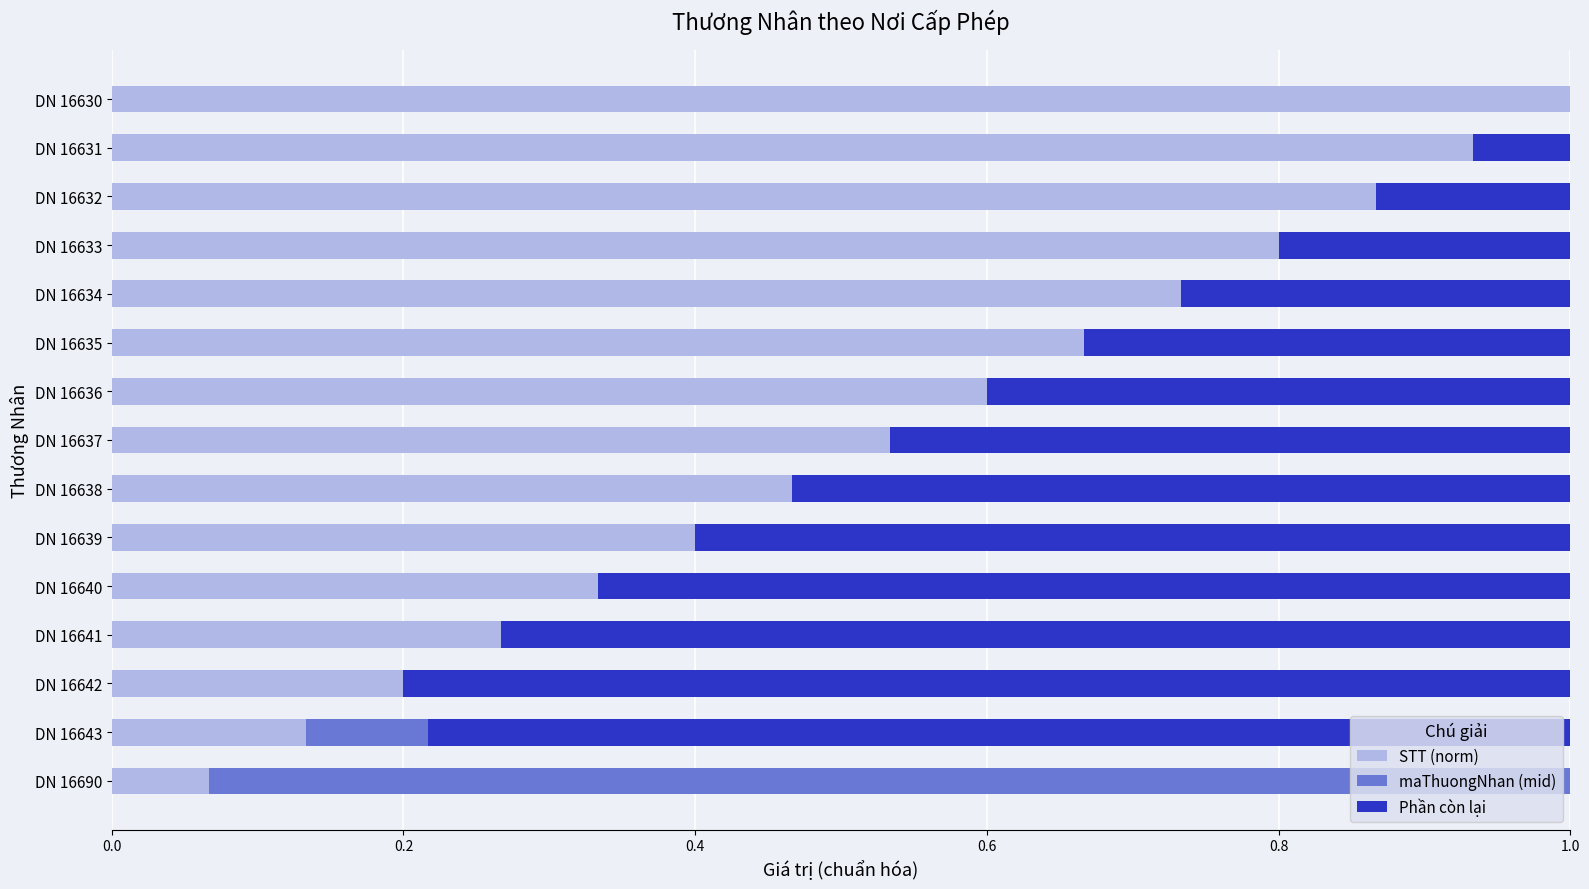

What is the total value across all series at DN 16634?

1.0